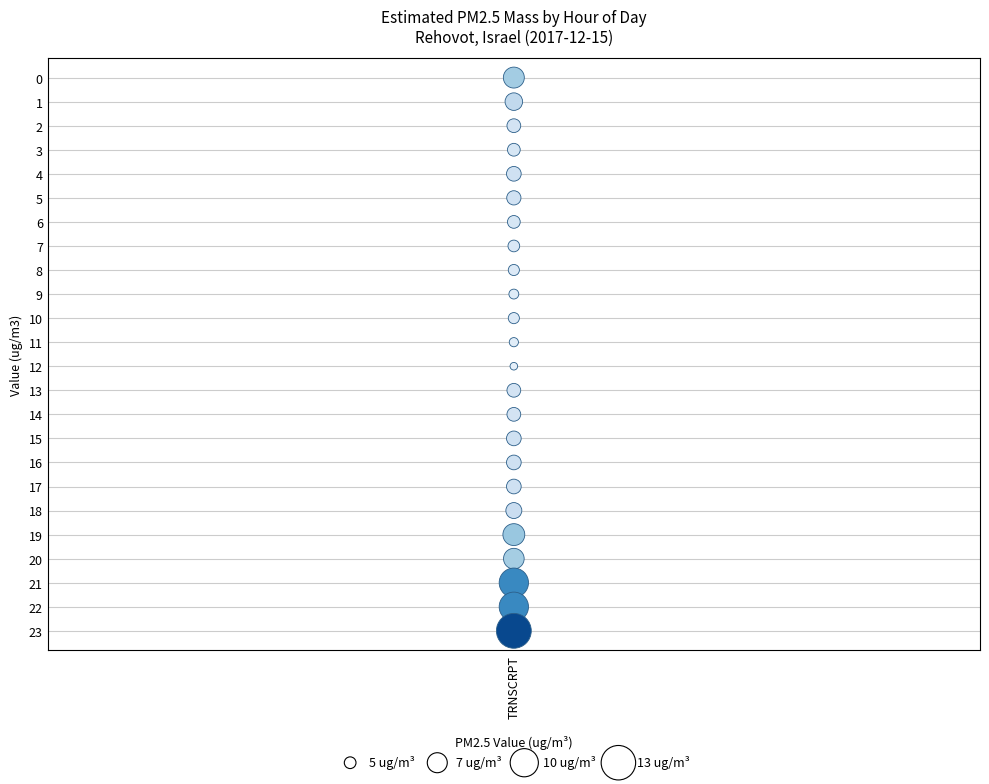

What is the range of Y values (max minus min)?

23